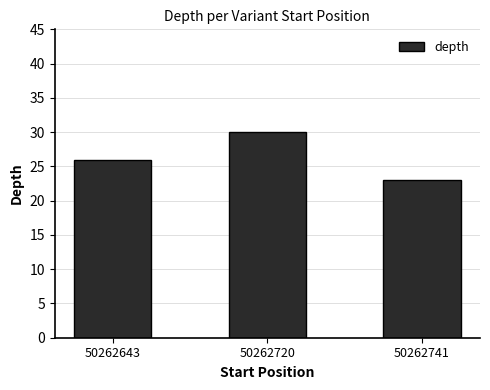

How many data points does each series have?

3